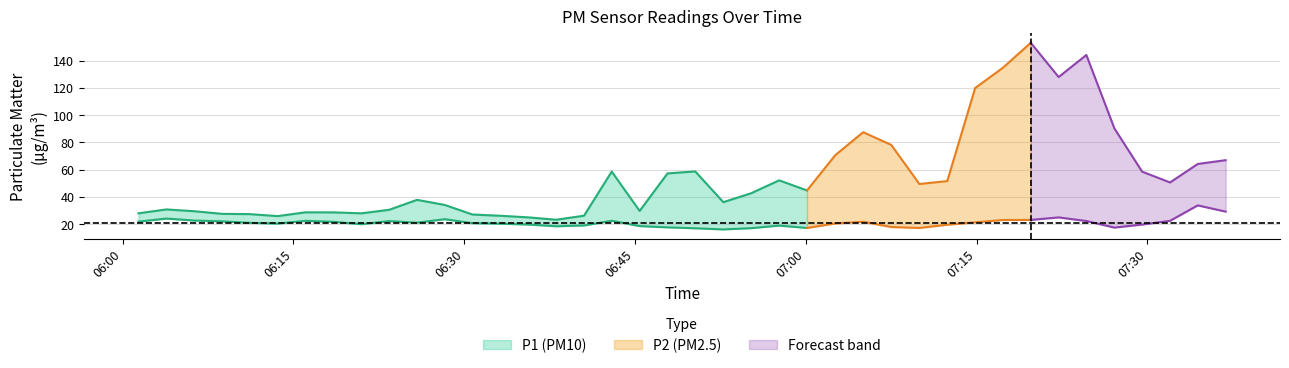

The P1 series shows 39.7 at 25. True or false?

False